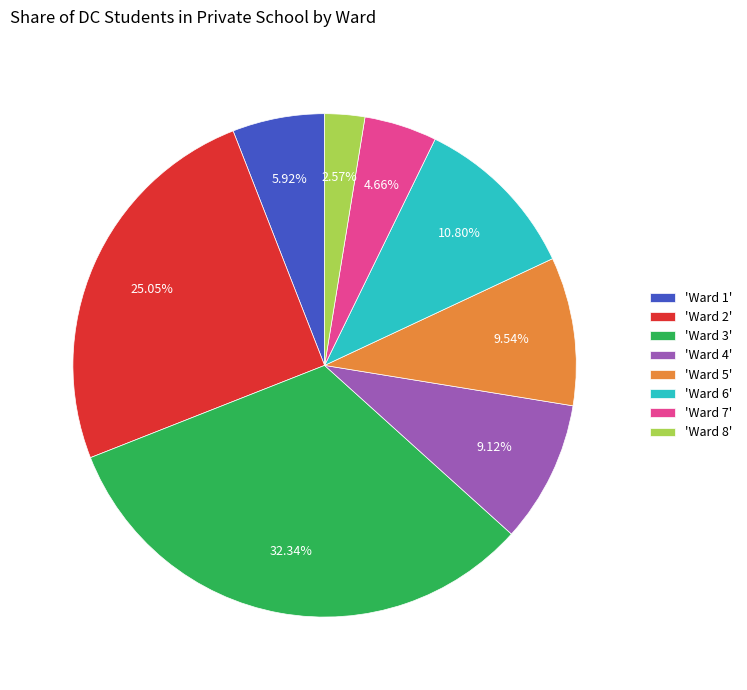

What is the smallest slice in the pie chart?

'Ward 8'